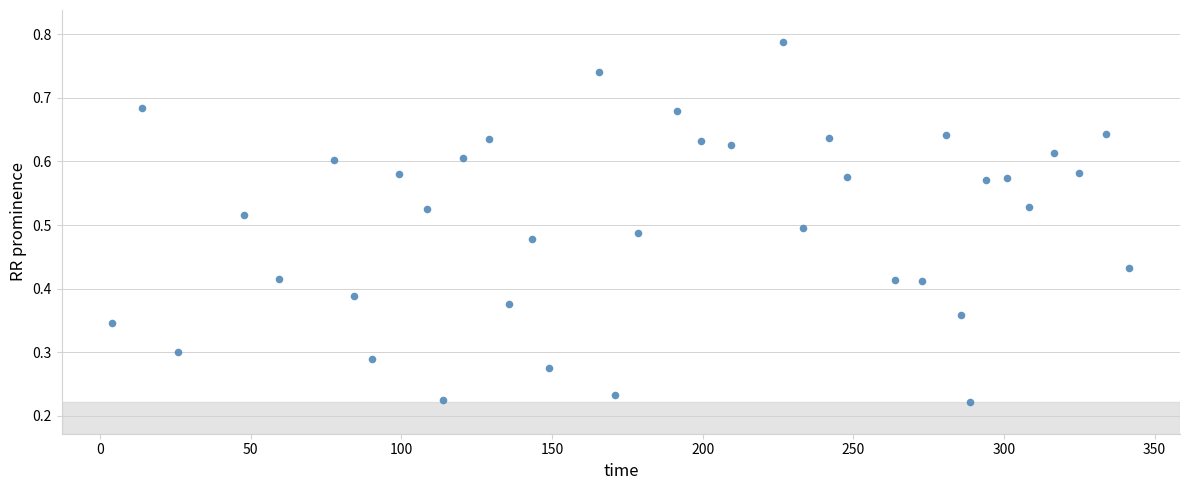

What is the range of X values (max minus min)?

337.4